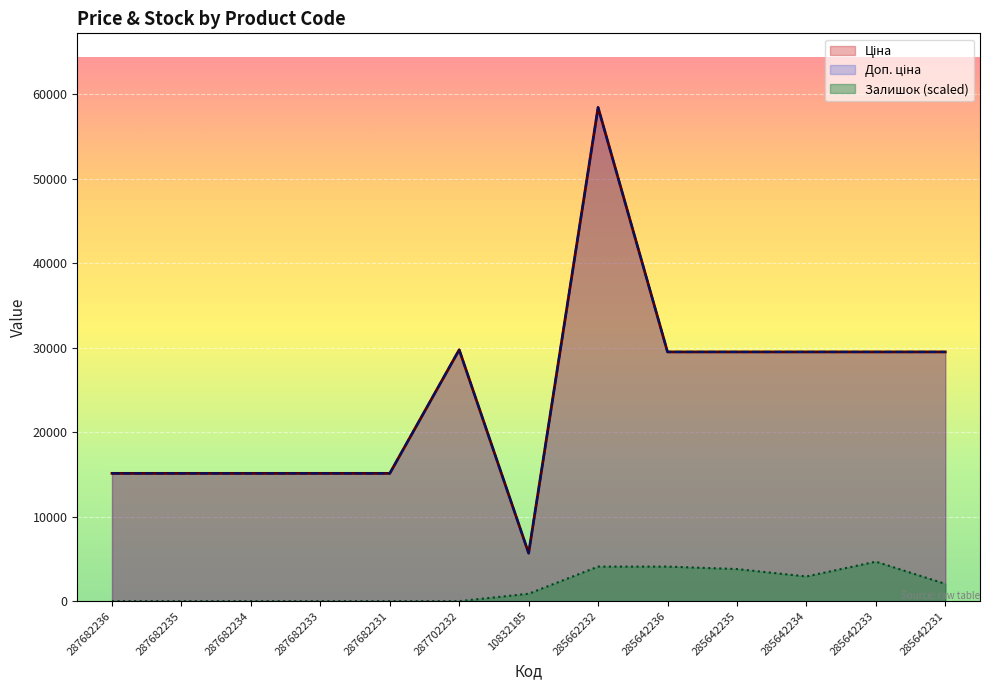

Does the chart display data point markers on the line(s)?

No